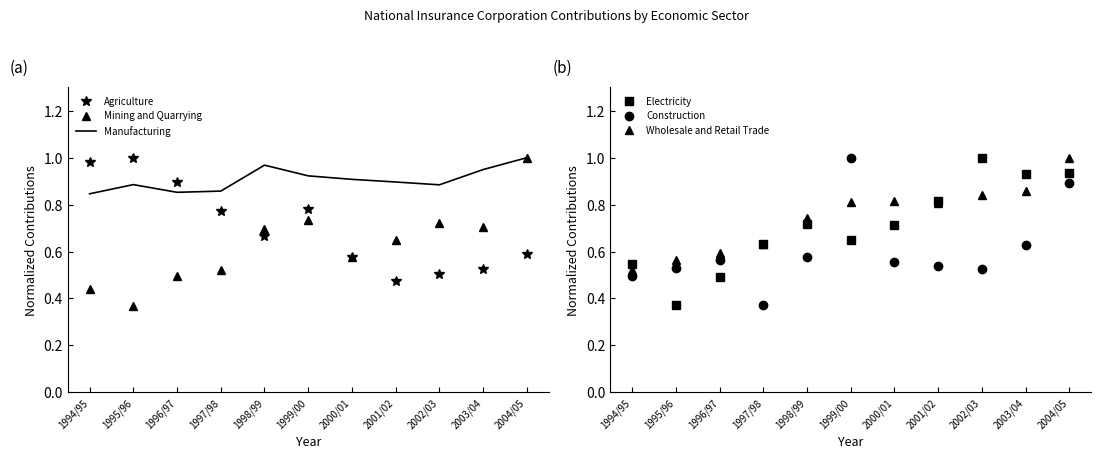

What is the value of the Wholesale and Retail Trade point at the 10th from the left?

0.9